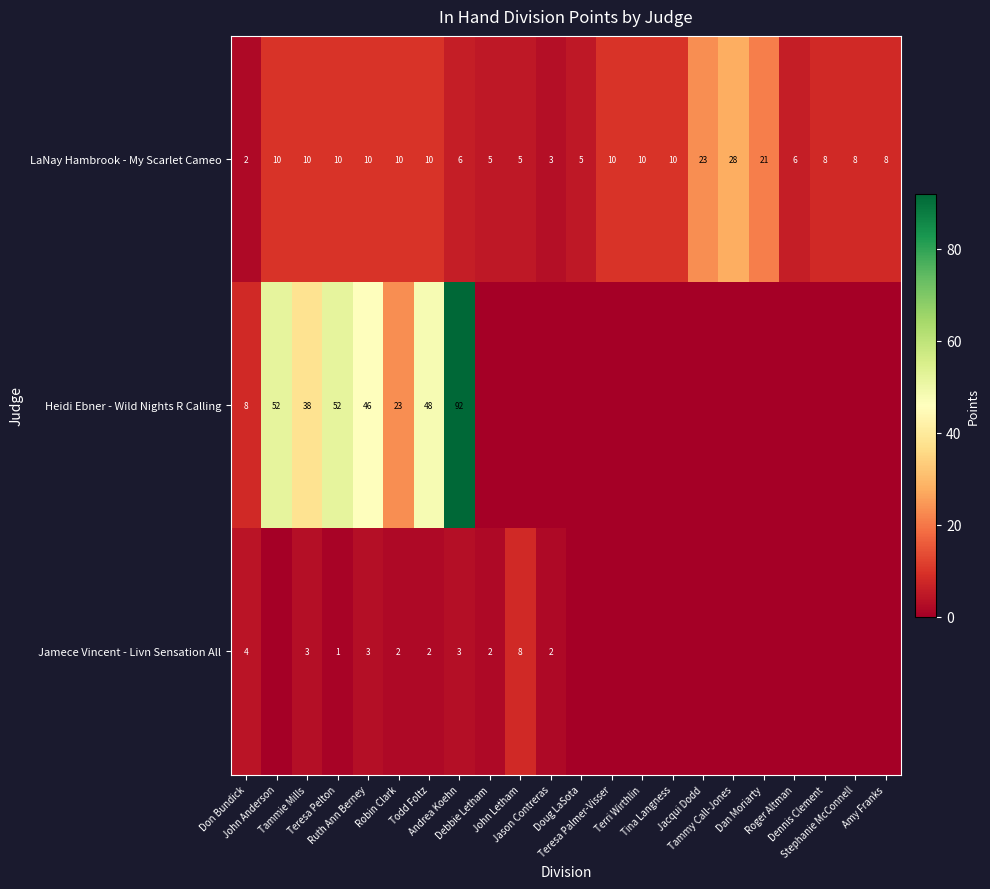

Is it true that Jamece Vincent - Livn Sensation All equals 2 at Ruth Ann Berney?

False